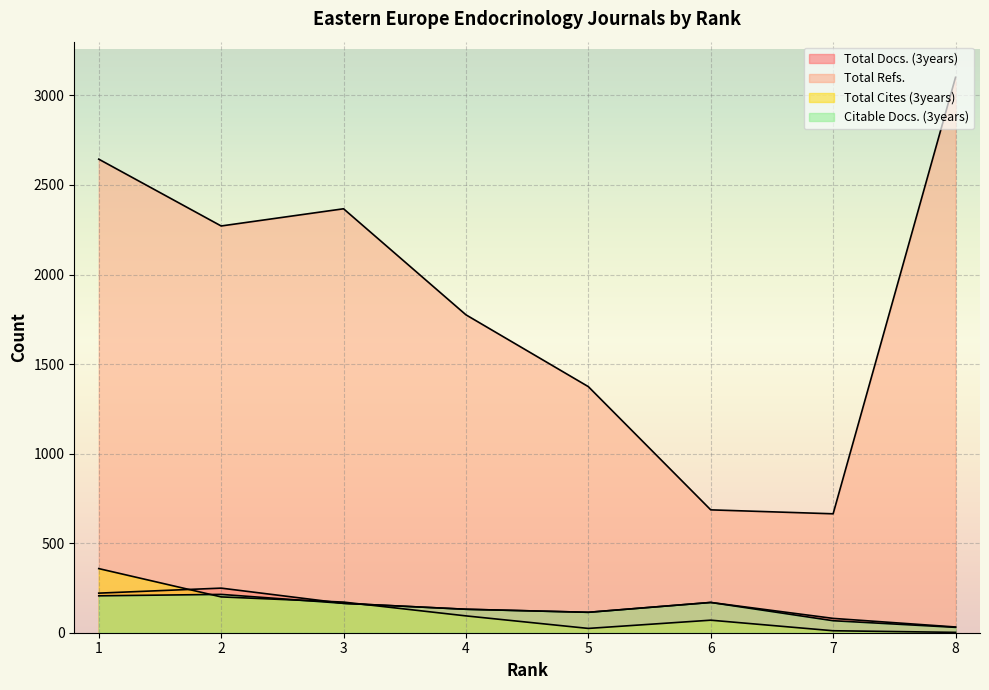

Reading left to right, list all the values displayed in this chart.

Total Docs. (3years): 1=221	2=249	3=164	4=131	5=114	6=169	7=80	8=32
Total Refs.: 1=2644	2=2271	3=2367	4=1775	5=1374	6=686	7=664	8=3101
Total Cites (3years): 1=358	2=200	3=171	4=94	5=24	6=70	7=11	8=2
Citable Docs. (3years): 1=206	2=214	3=164	4=131	5=114	6=169	7=67	8=30